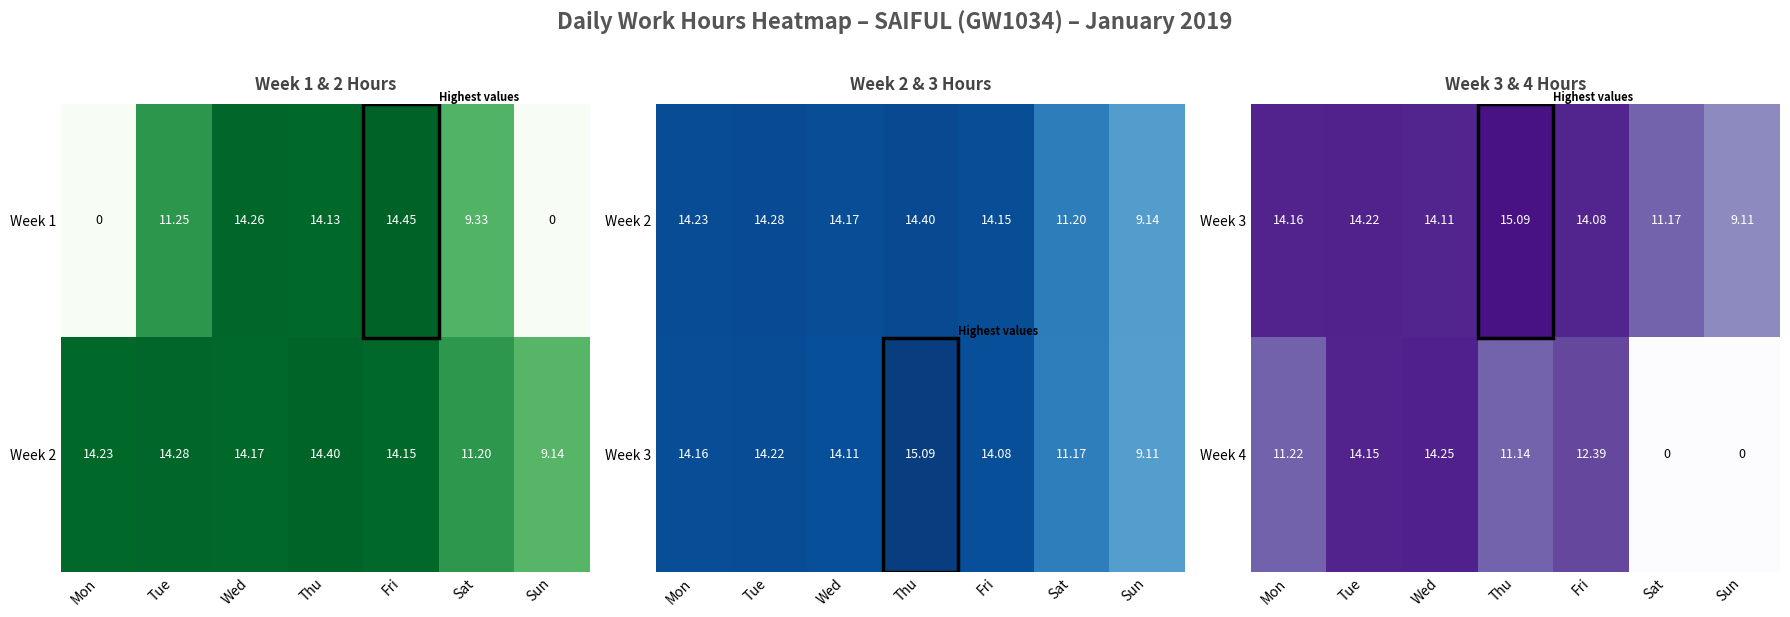

At which label does Week 4 first exceed 11?

Mon